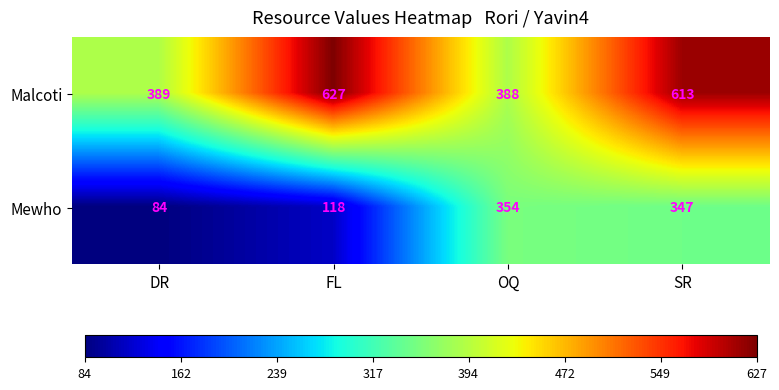

Is it true that Mewho equals 118 at FL?

True